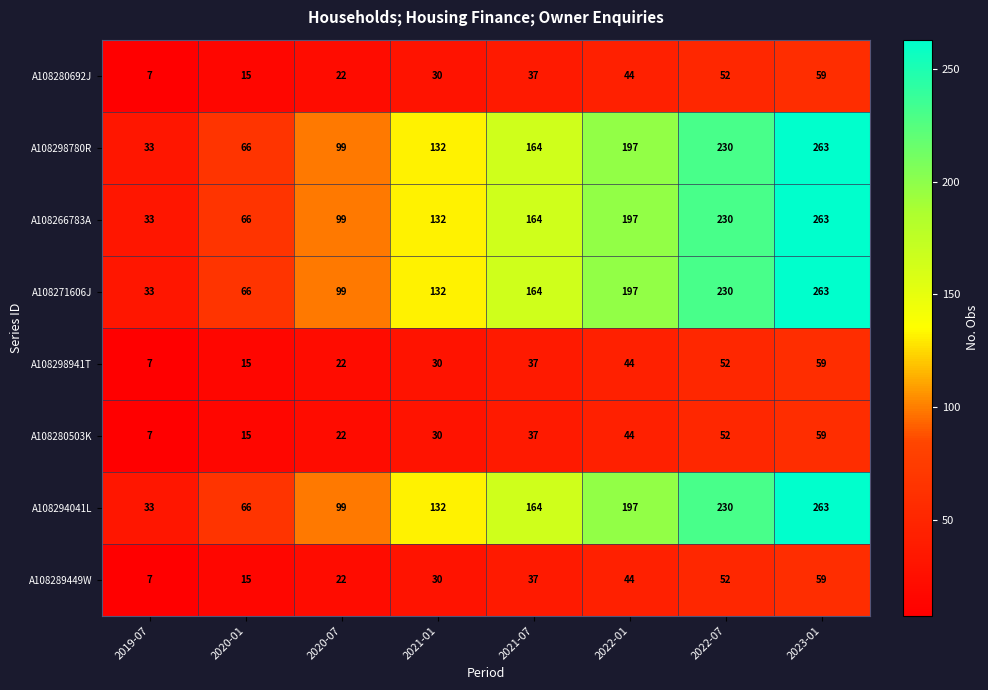

At which label is A108280692J closest to 33?

2021-01